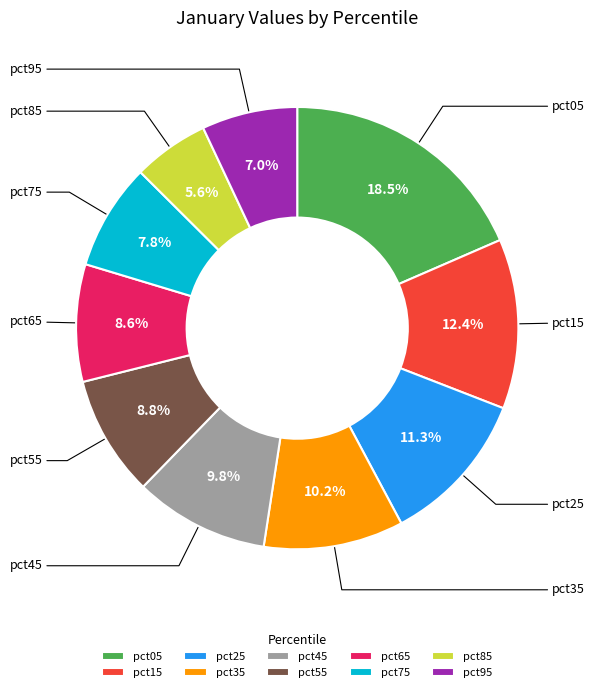

Is there any slice that represents more than half of the pie?

No